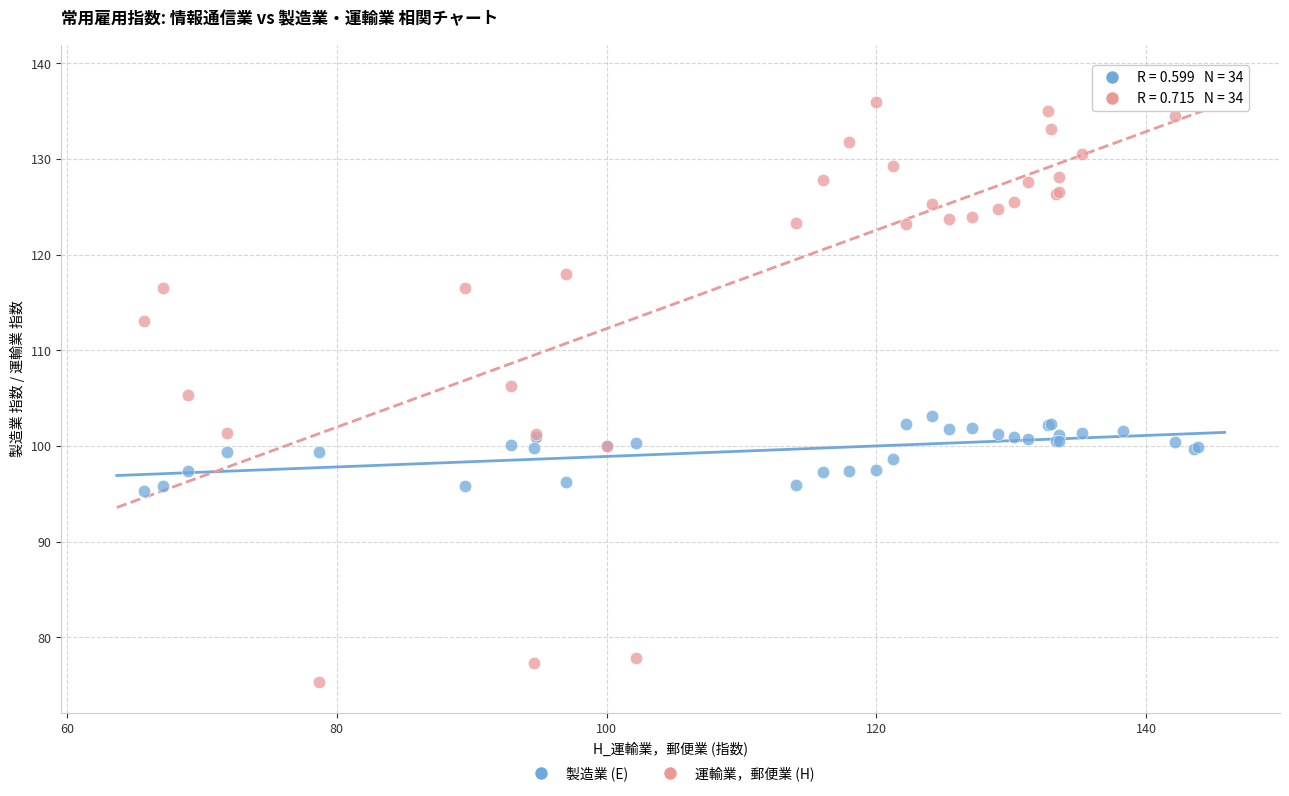

In the 運輸業，郵便業 (H) series, what Y value is closest to 107?

106.3